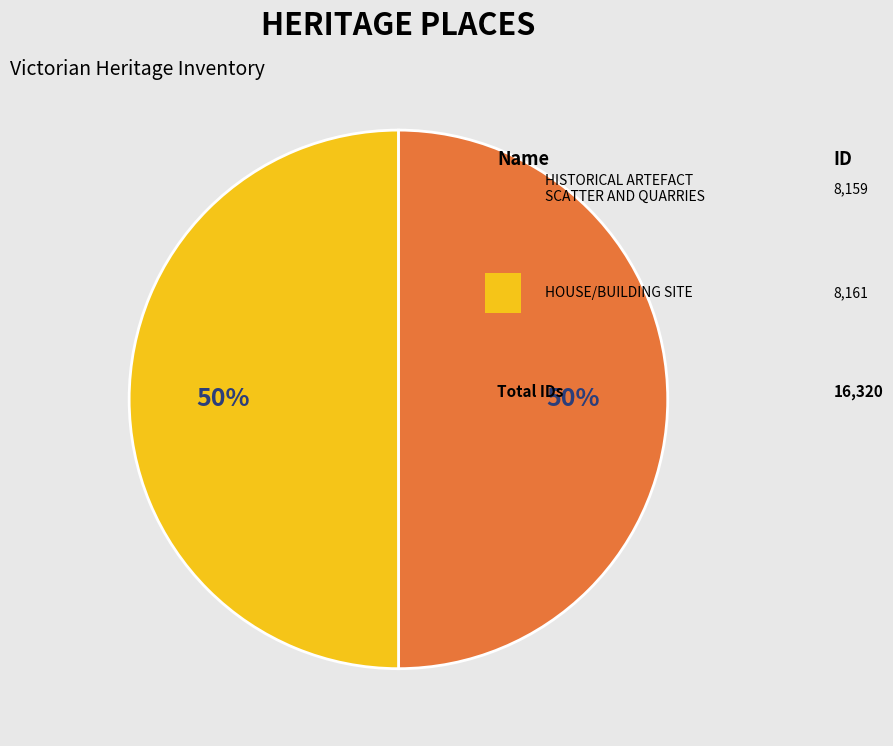

How many segments does this pie chart have?

2